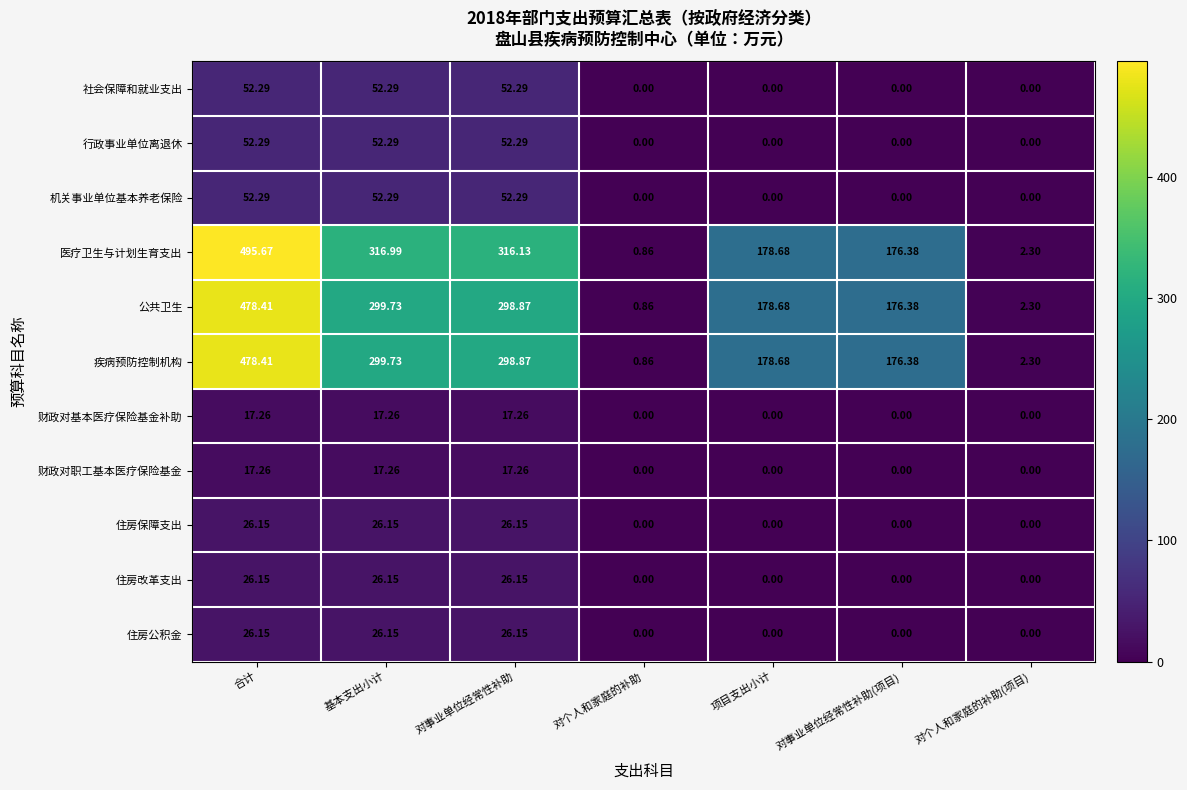

Where does the 疾病预防控制机构 series first go above 178?

合计